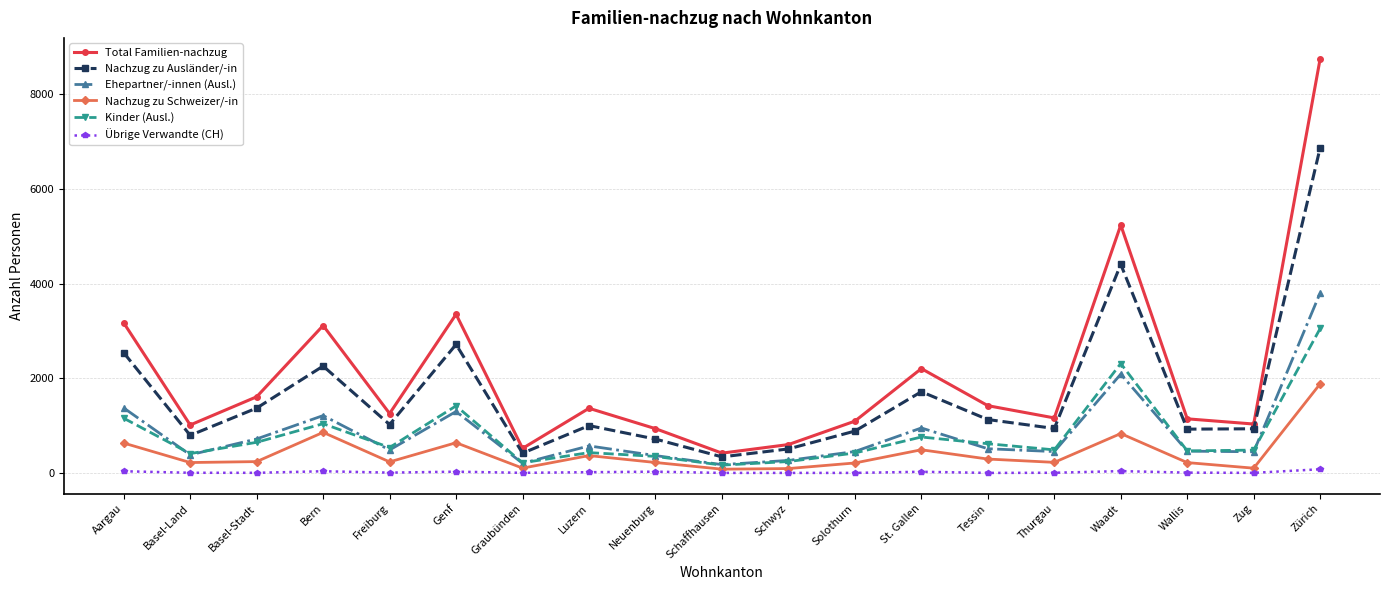

How many interior local valleys does the Ehepartner/-innen (Ausl.) series have?

6